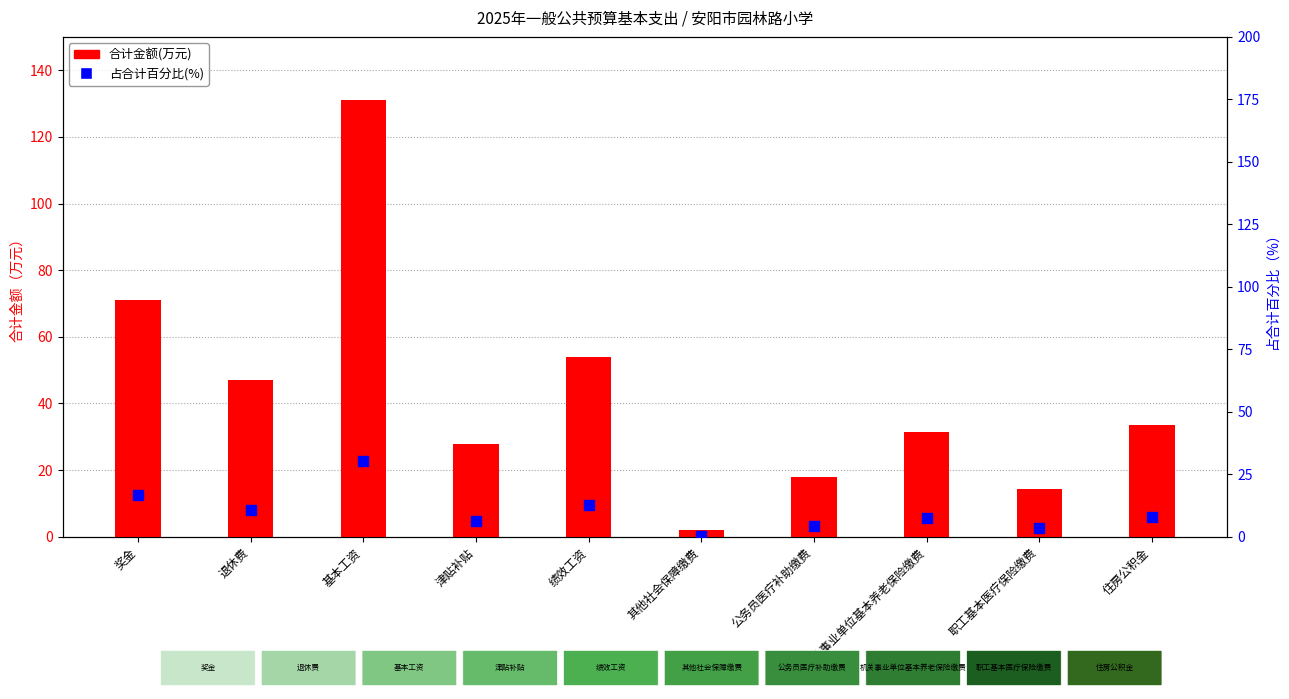

Which series has the largest total across all categories?

合计金额(万元)